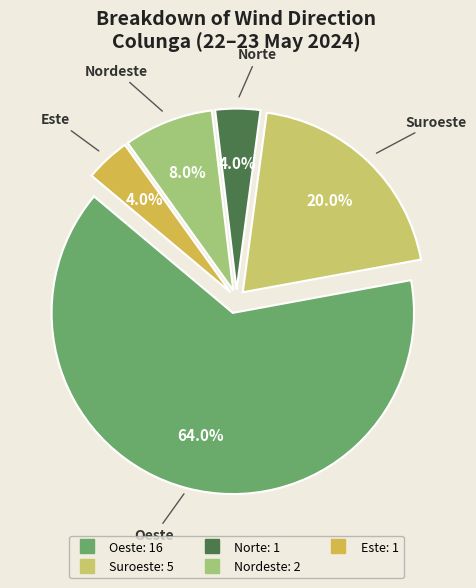

Count the number of slices in the pie.

5